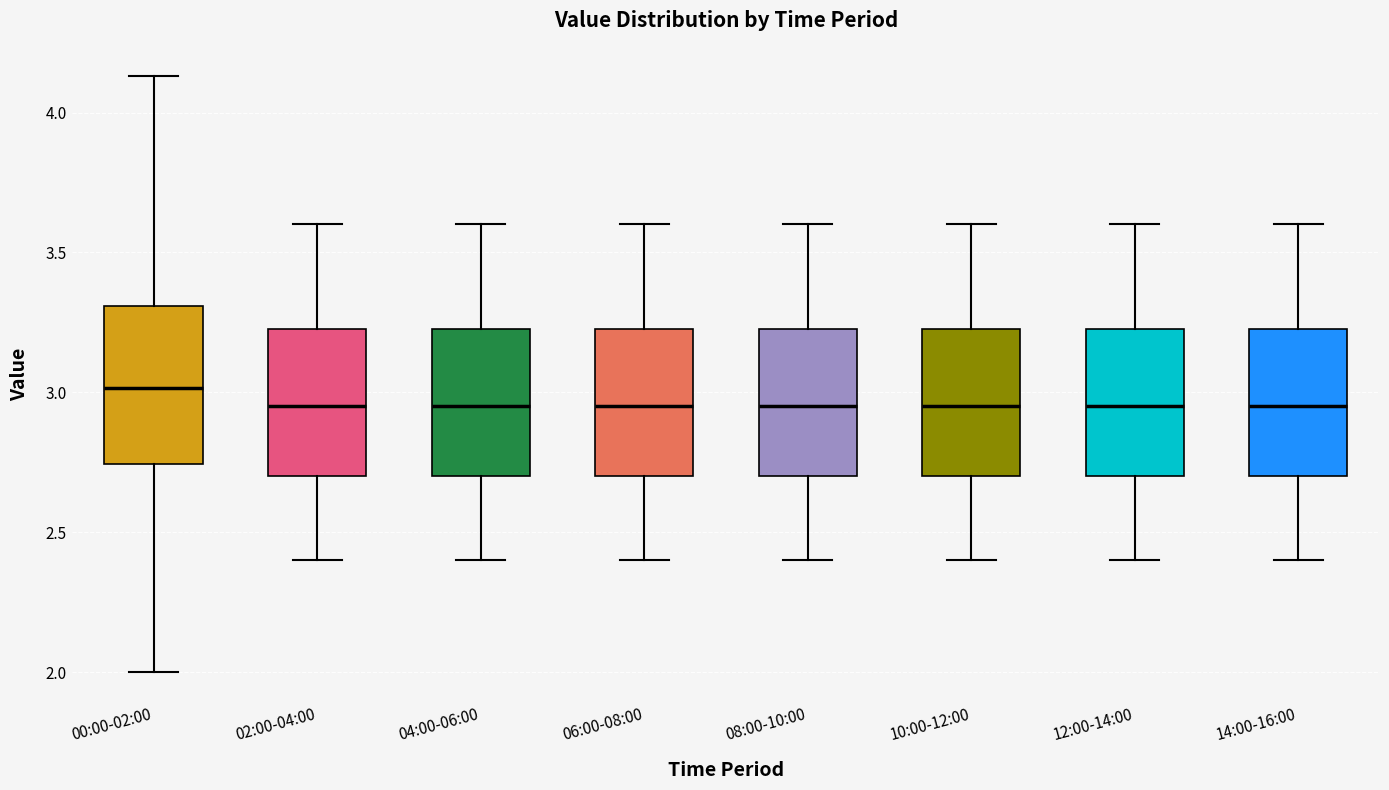

Reading left to right, read every box against the y-axis: the position of its median line, the range the box covers, and the ends of its whiskers. The values are not printed on the chart, so give them approximately, as read against the axis.

00:00-02:00: median 3.00, box 2.75 to 3.30, whiskers 2.00 to 4.15
02:00-04:00: median 2.95, box 2.70 to 3.25, whiskers 2.40 to 3.60
04:00-06:00: median 2.95, box 2.70 to 3.25, whiskers 2.40 to 3.60
06:00-08:00: median 2.95, box 2.70 to 3.25, whiskers 2.40 to 3.60
08:00-10:00: median 2.95, box 2.70 to 3.25, whiskers 2.40 to 3.60
10:00-12:00: median 2.95, box 2.70 to 3.25, whiskers 2.40 to 3.60
12:00-14:00: median 2.95, box 2.70 to 3.25, whiskers 2.40 to 3.60
14:00-16:00: median 2.95, box 2.70 to 3.25, whiskers 2.40 to 3.60